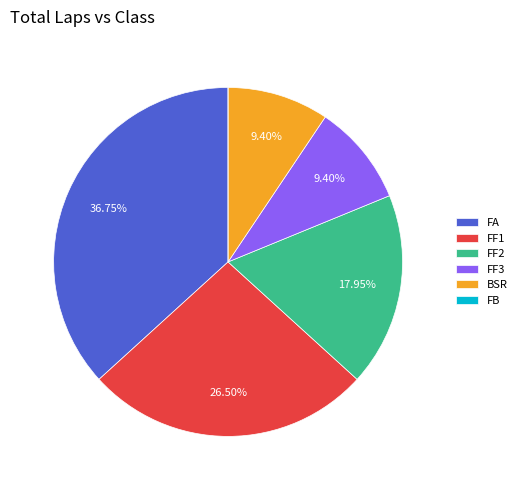

To the nearest percent, what percentage of the pie is FF2?

18%